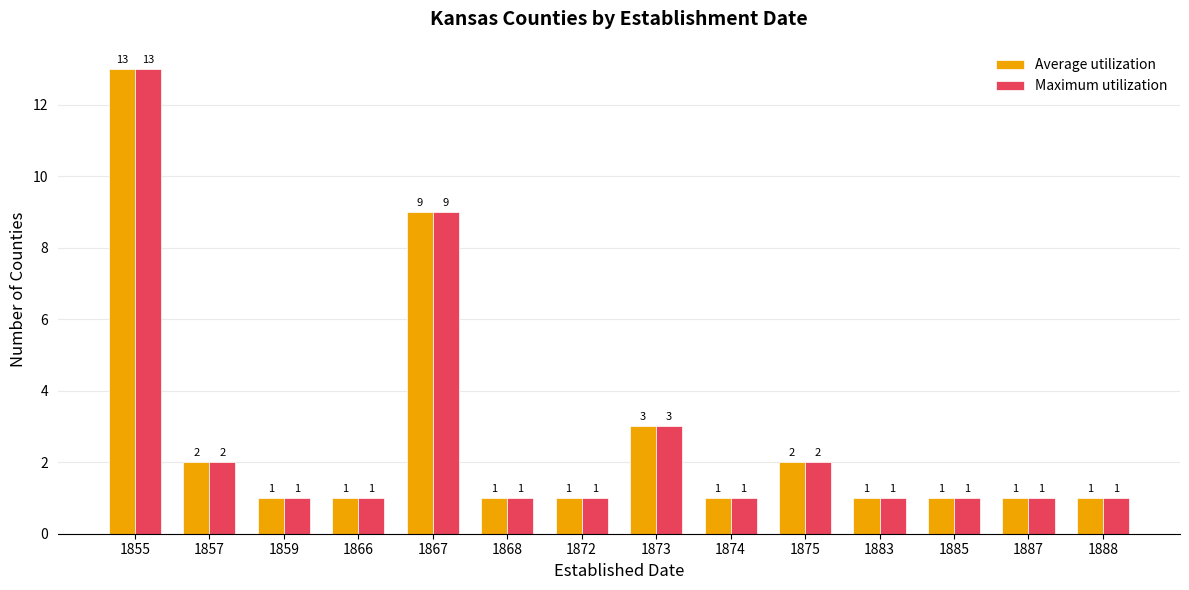

What is the maximum value for Average utilization?

13